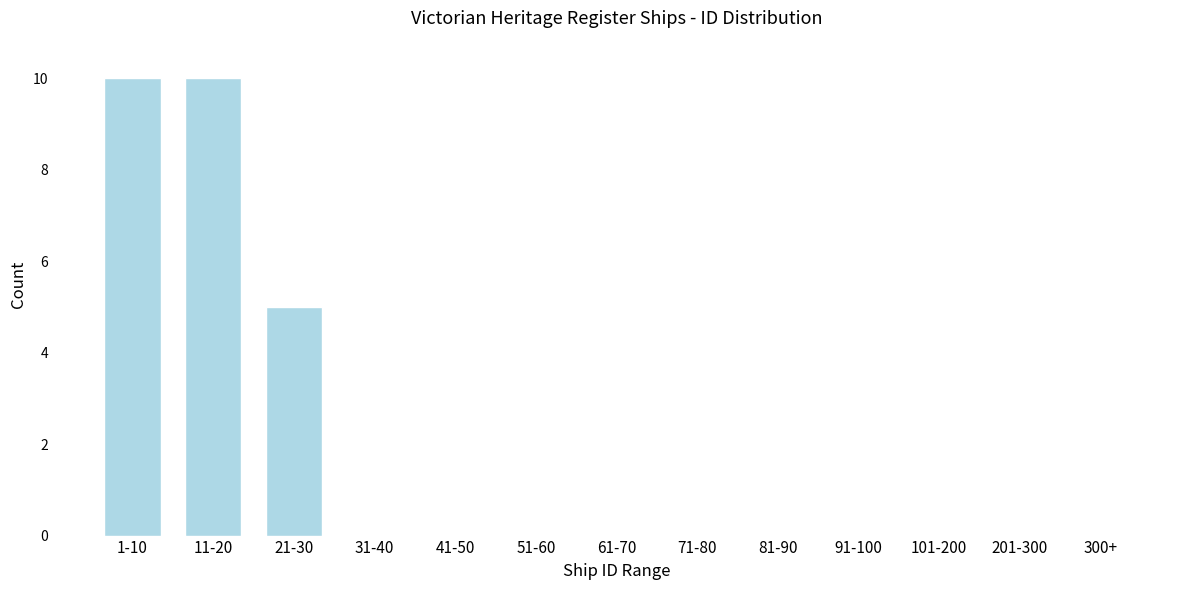

Reading left to right, what are all the values shown in this chart?

1-10=10	11-20=10	21-30=5	31-40=0	41-50=0	51-60=0	61-70=0	71-80=0	81-90=0	91-100=0	101-200=0	201-300=0	300+=0